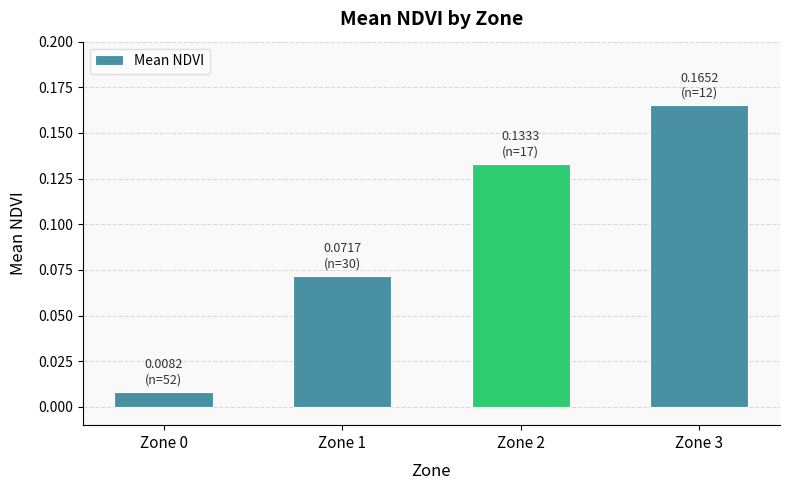

Between Zone 0 and Zone 3, which is larger?

Zone 3